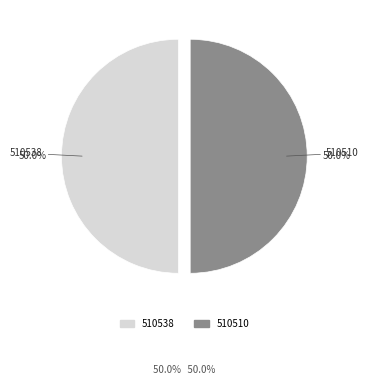

Approximately how many times larger is the value at 510538 compared to 510510?

1.0